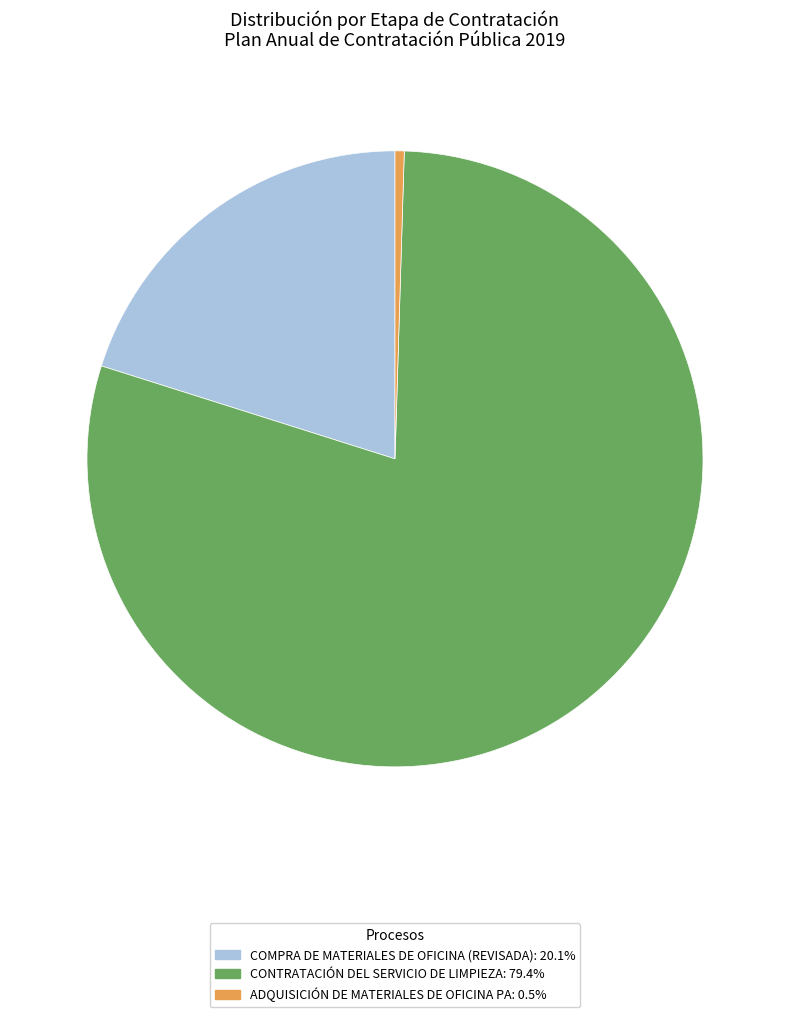

Is there any slice that represents more than half of the pie?

Yes